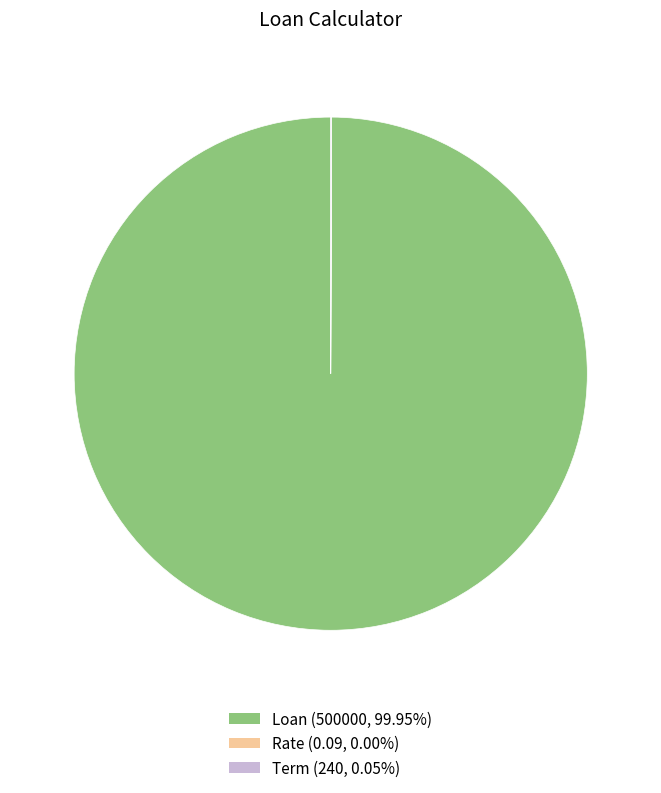

What is the majority slice?

Loan